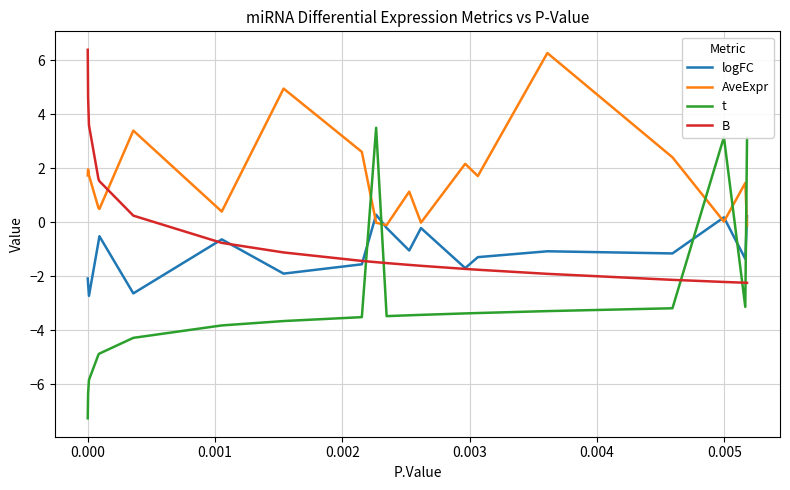

Which series has the largest range (max minus min)?

t